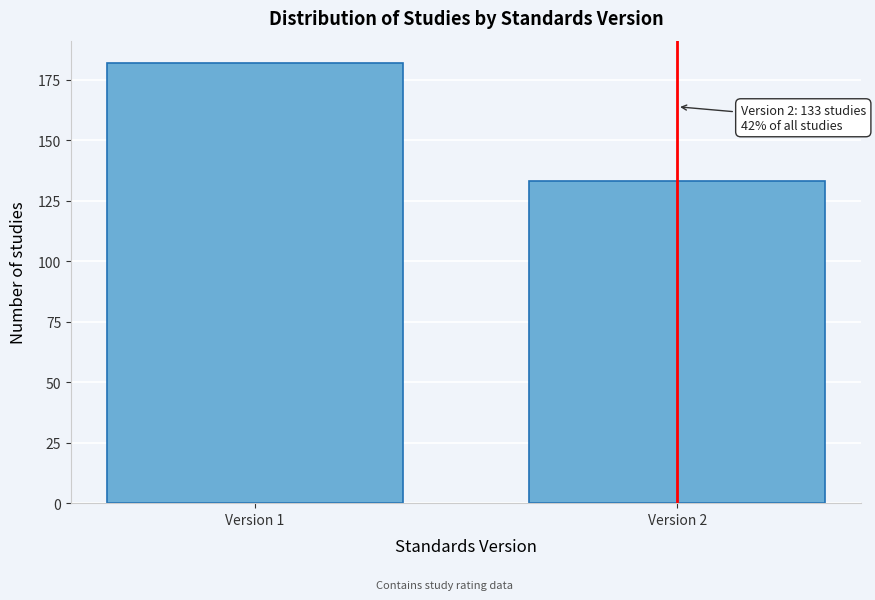

Reading left to right, list all the values displayed in this chart.

Version 1=182	Version 2=133